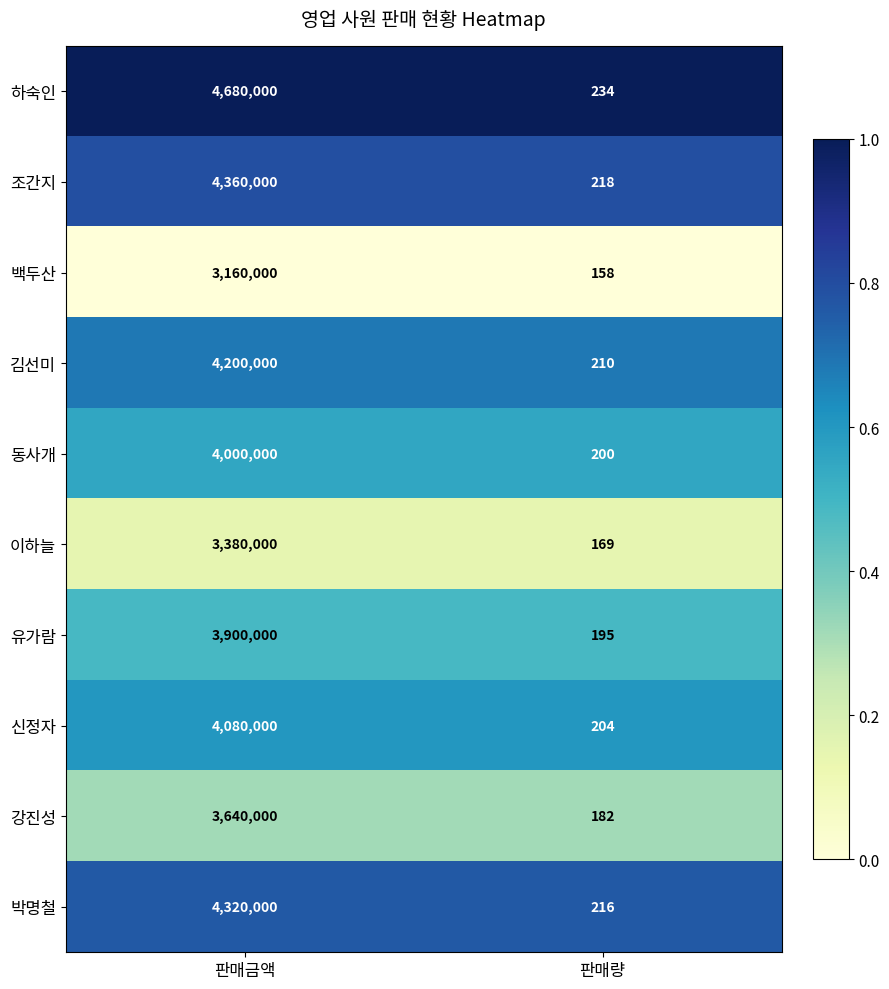

Which series has the largest total across all categories?

하숙인